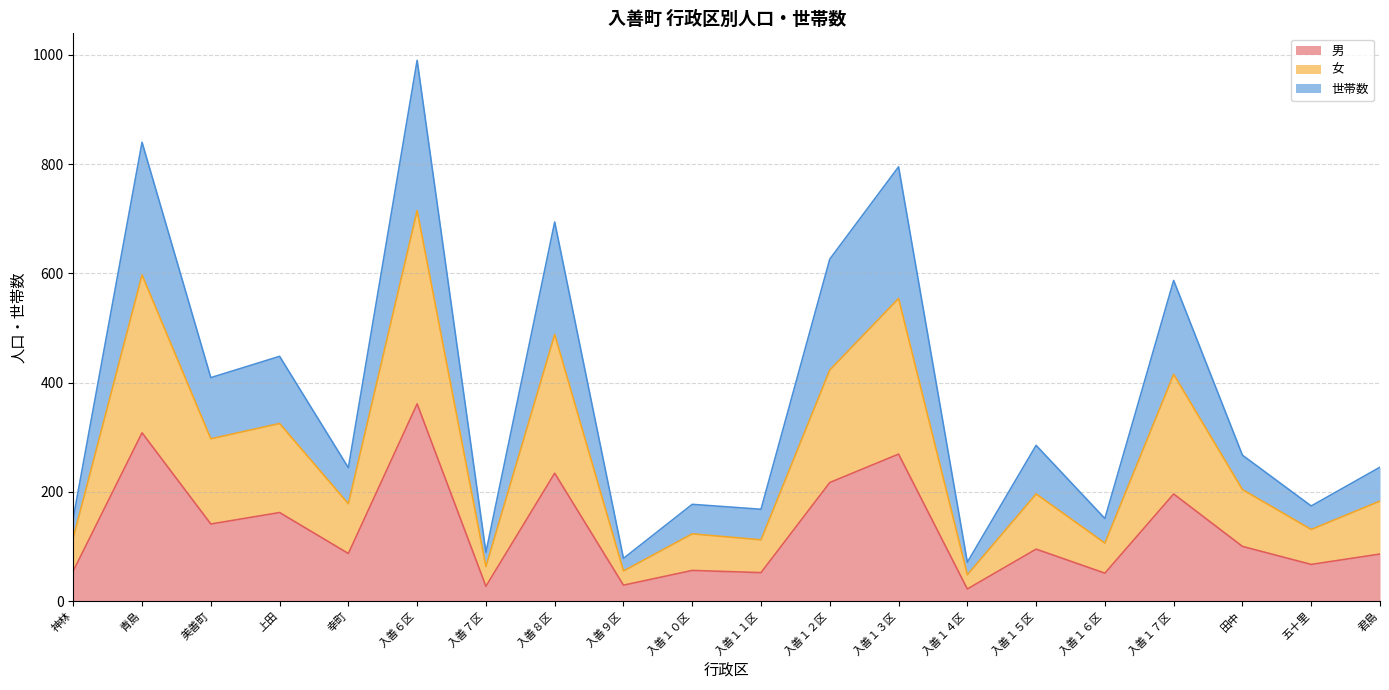

At which category is the sum across all series the highest?

入善６区